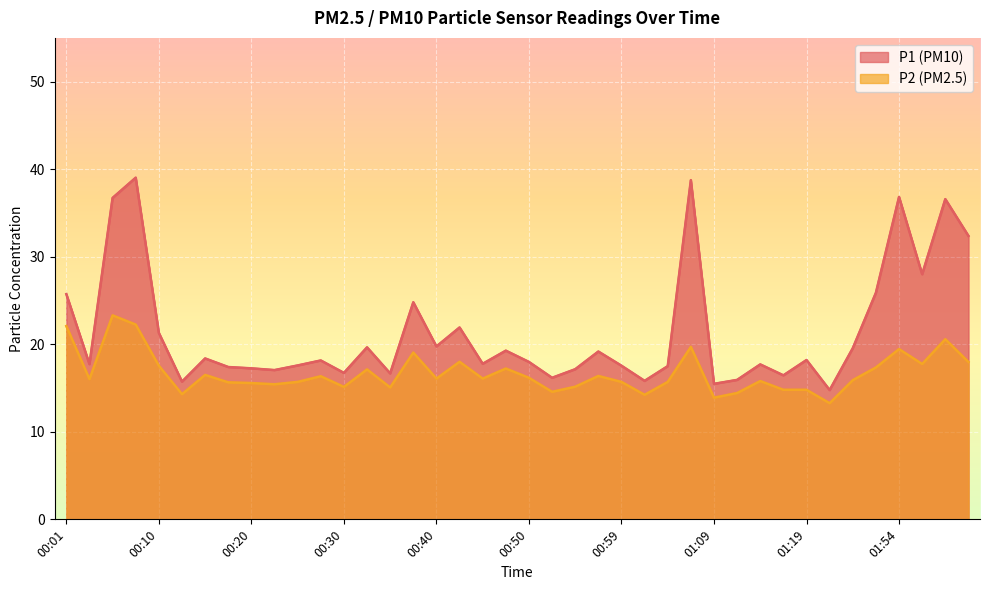

Between 01:02 and 00:06, which is larger?

00:06